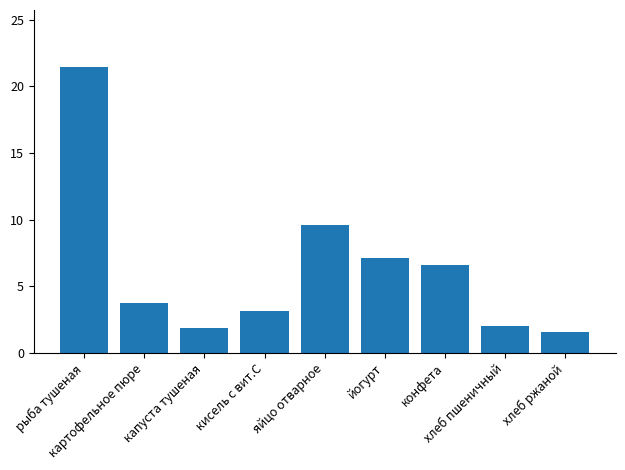

Where is the data nearest to the value 11?

яйцо отварное